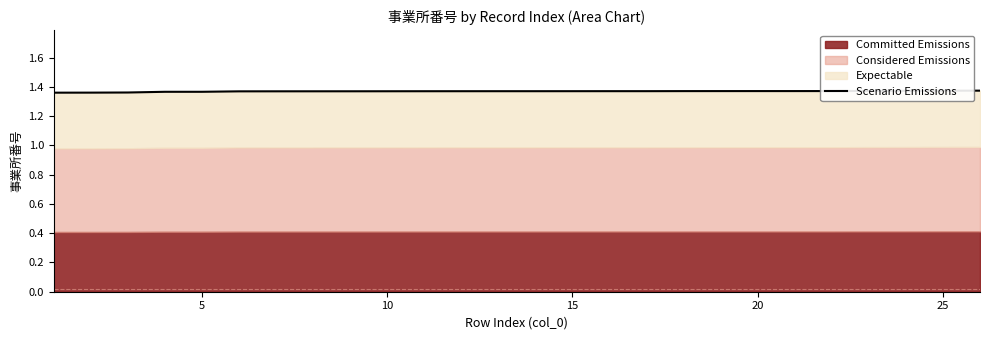

What is the value of the 14th point from the left?

1.4